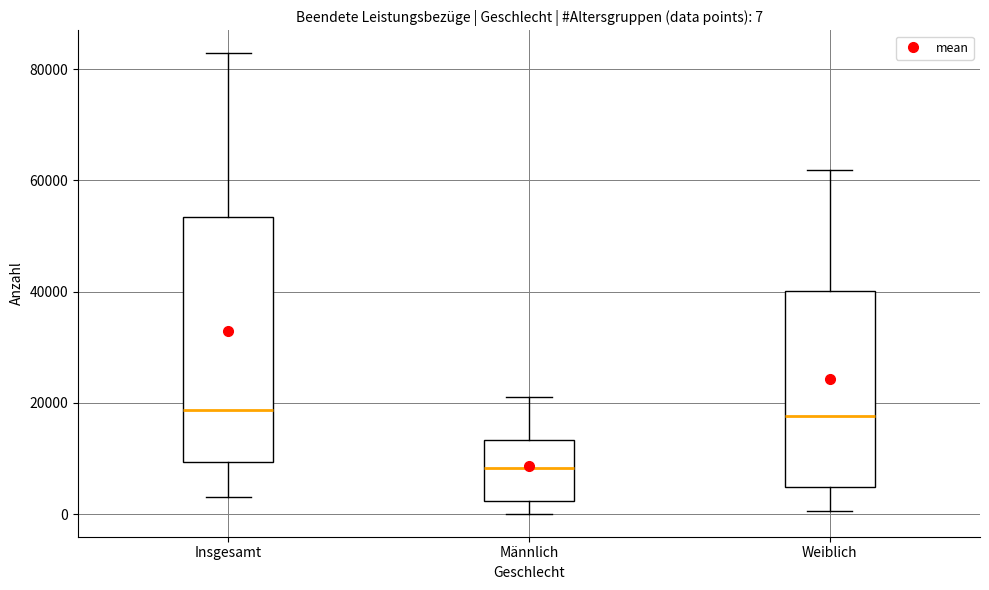

Comparing the boxes themselves (not the whiskers), which one is the tallest?

Insgesamt